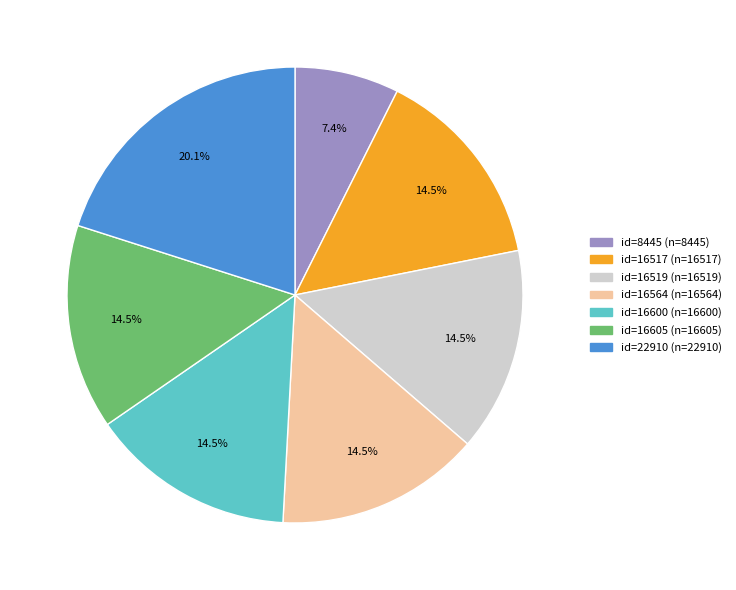

Is there any slice that represents more than half of the pie?

No